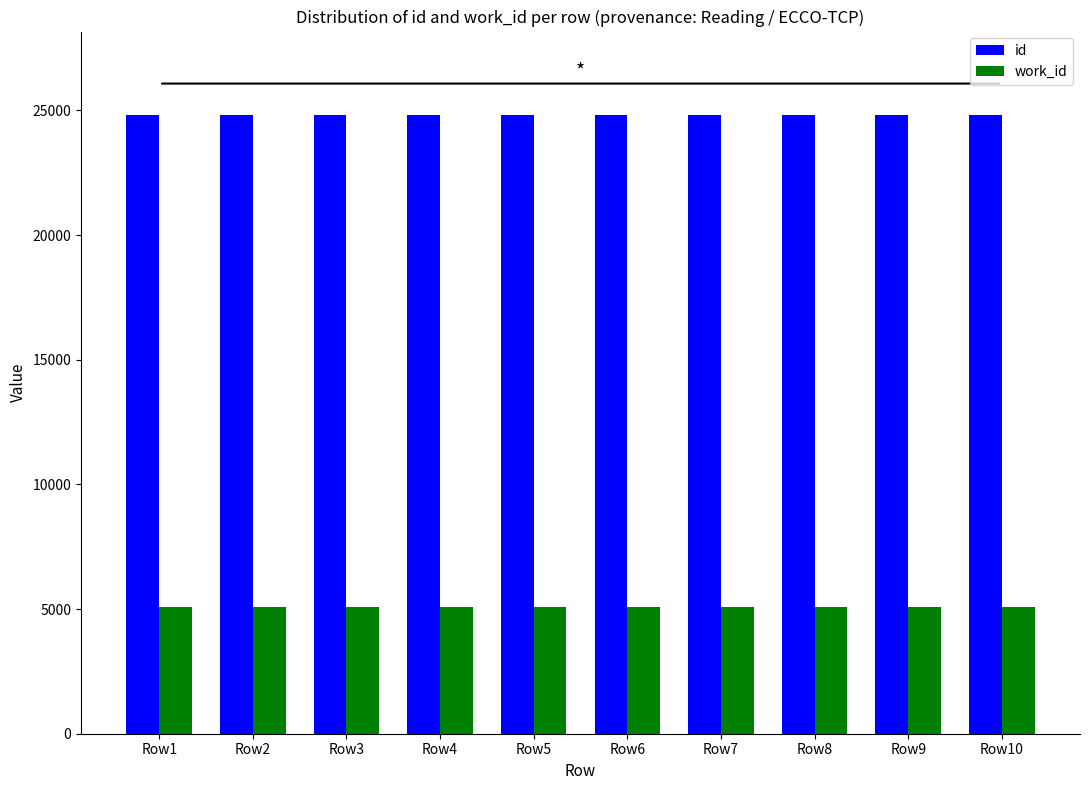

What is the greatest value displayed?

24832